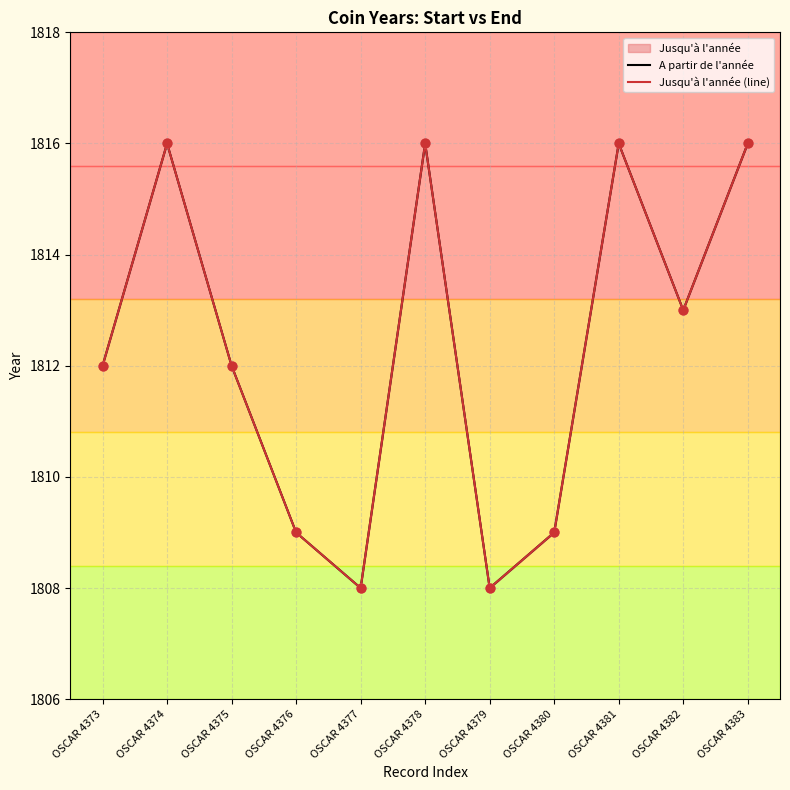

Which series reaches the maximum Y coordinate?

A partir de l'année